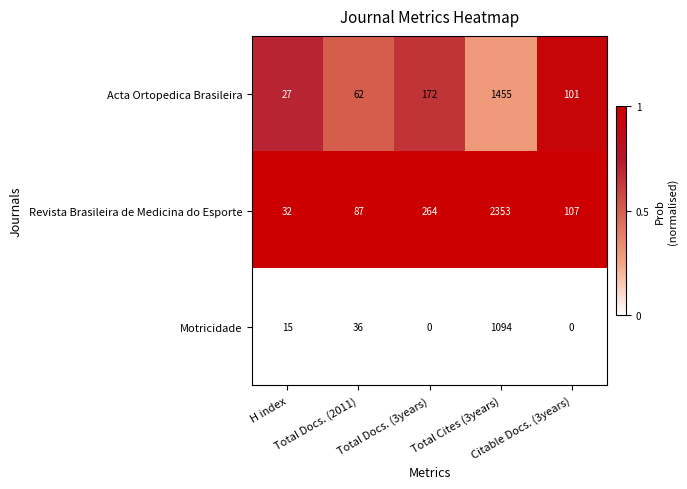

What is the difference between the maximum and minimum values in the Acta Ortopedica Brasileira series?

1428